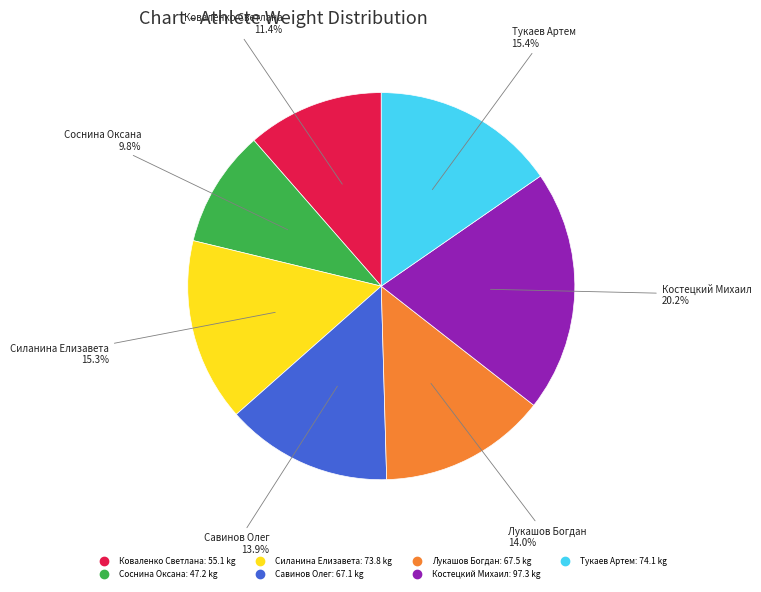

Approximately how many times larger is the value at Коваленко Светлана compared to Тукаев Артем?

0.7